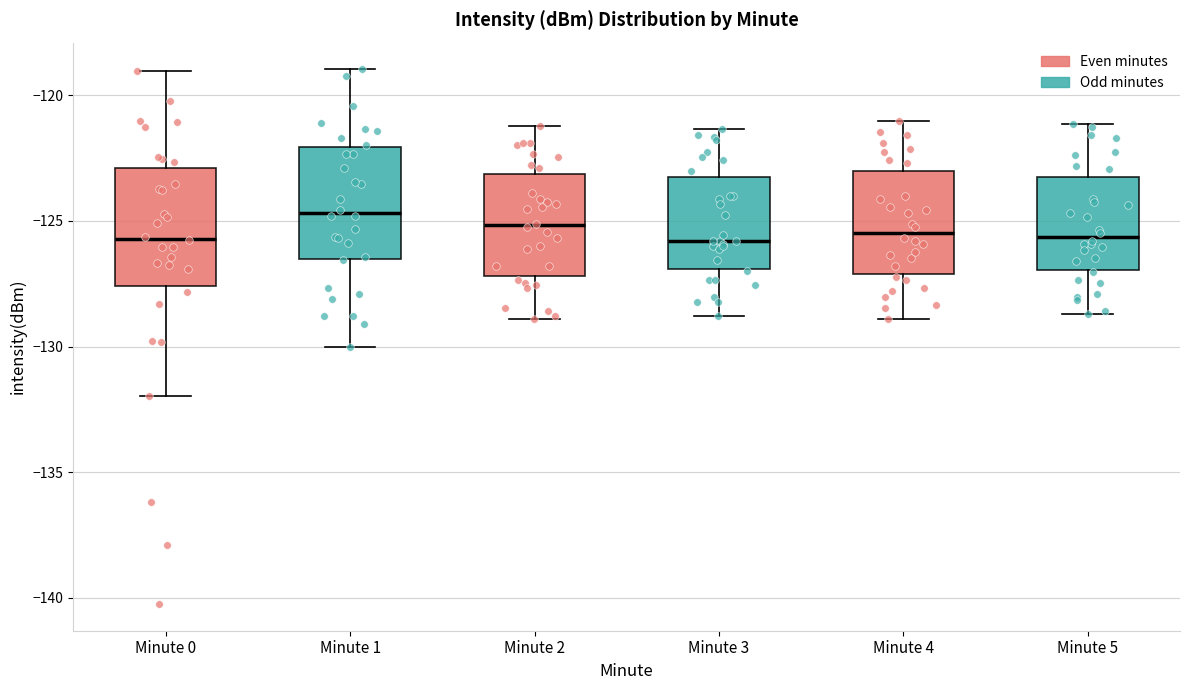

Where is the lower edge of the box for Minute 3 on the y-axis? The values are not printed on the chart, so give them approximately, as read against the axis.

-127.0